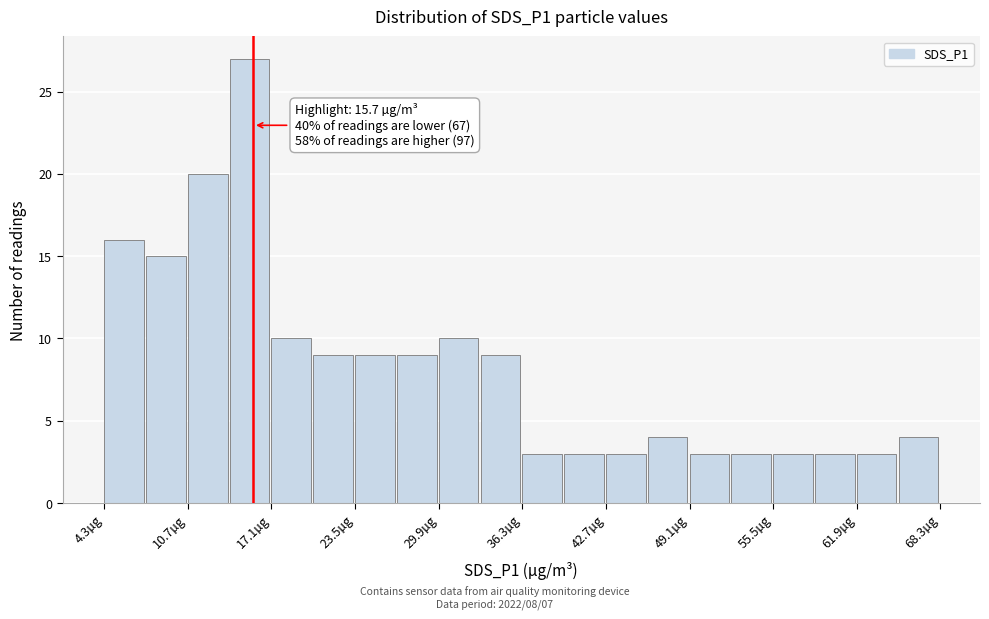

Around what value on the x-axis is the tallest bar? Give the approximate position of its centre, as read against the axis.

15